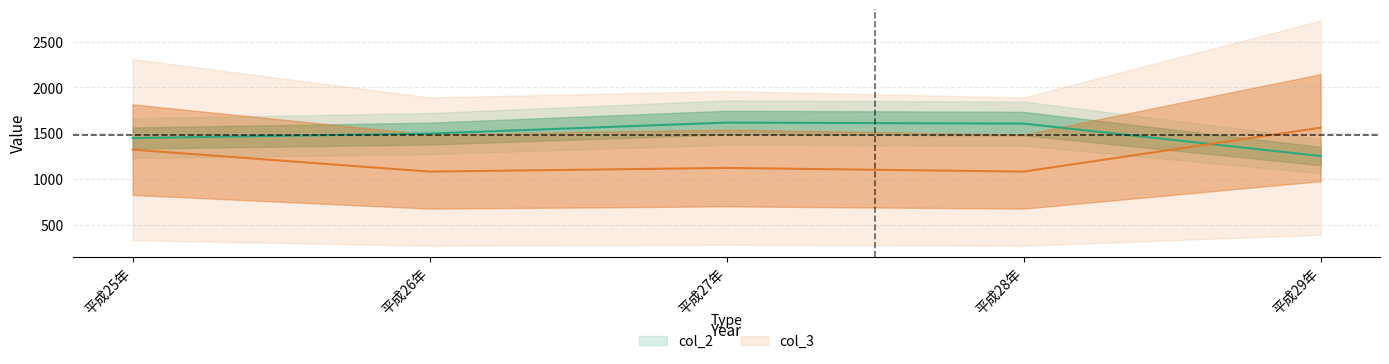

List the labels in order of value, largest first.

平成27年, 平成28年, 平成26年, 平成25年, 平成29年